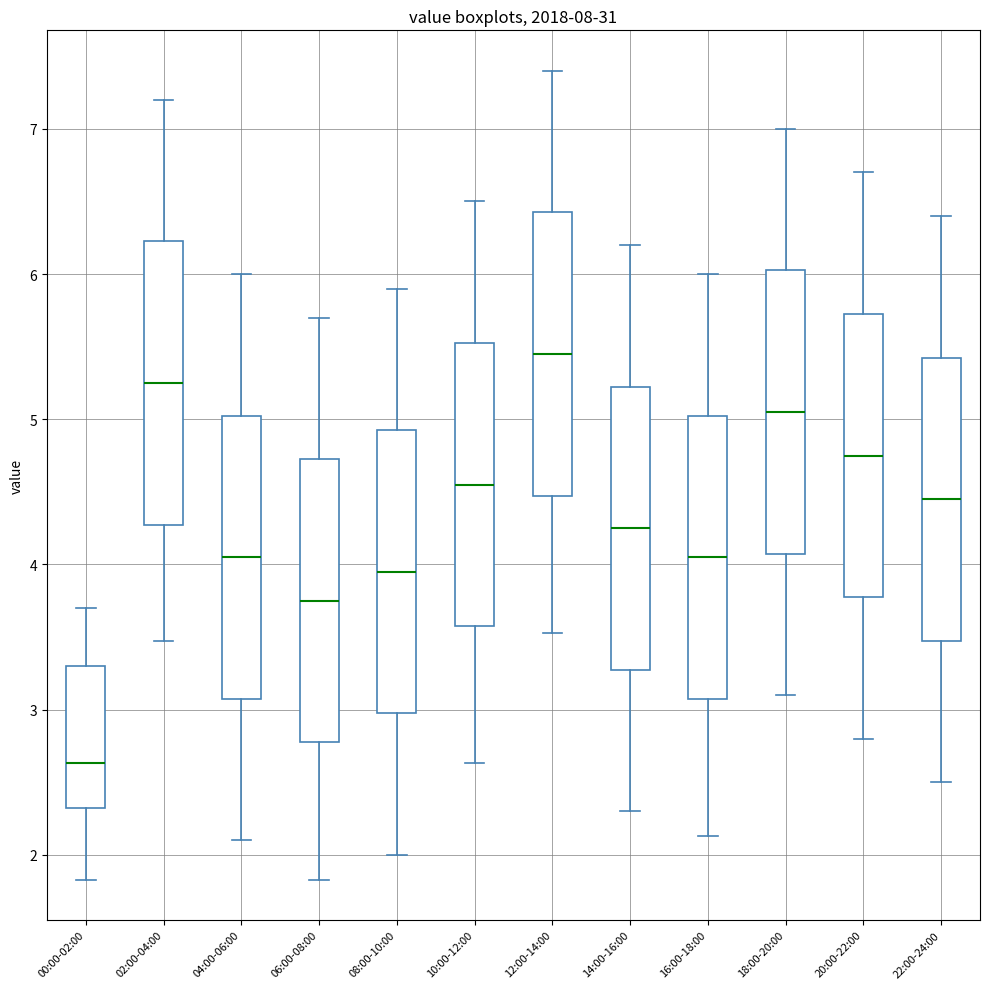

Reading left to right, transcribe this box plot: for each box, give where its median line is, the range the box spans, and where its two whiskers end, as read against the y-axis. The values are not printed on the chart, so give them approximately, as read against the axis.

00:00-02:00: median 2.6, box 2.3 to 3.3, whiskers 1.8 to 3.7
02:00-04:00: median 5.3, box 4.3 to 6.2, whiskers 3.5 to 7.2
04:00-06:00: median 4.1, box 3.1 to 5.0, whiskers 2.1 to 6.0
06:00-08:00: median 3.8, box 2.8 to 4.7, whiskers 1.8 to 5.7
08:00-10:00: median 4.0, box 3.0 to 4.9, whiskers 2.0 to 5.9
10:00-12:00: median 4.6, box 3.6 to 5.5, whiskers 2.6 to 6.5
12:00-14:00: median 5.5, box 4.5 to 6.4, whiskers 3.5 to 7.4
14:00-16:00: median 4.3, box 3.3 to 5.2, whiskers 2.3 to 6.2
16:00-18:00: median 4.1, box 3.1 to 5.0, whiskers 2.1 to 6.0
18:00-20:00: median 5.1, box 4.1 to 6.0, whiskers 3.1 to 7.0
20:00-22:00: median 4.8, box 3.8 to 5.7, whiskers 2.8 to 6.7
22:00-24:00: median 4.5, box 3.5 to 5.4, whiskers 2.5 to 6.4